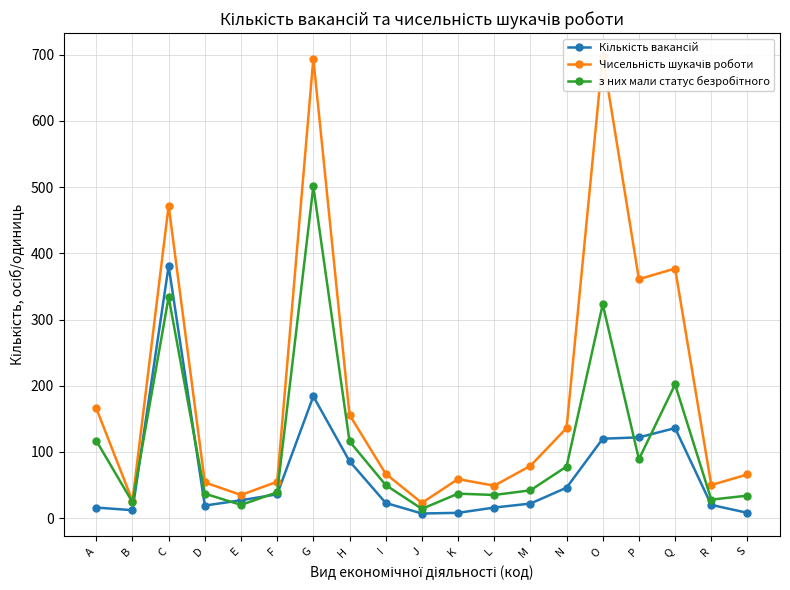

Does the chart have visible grid lines?

Yes